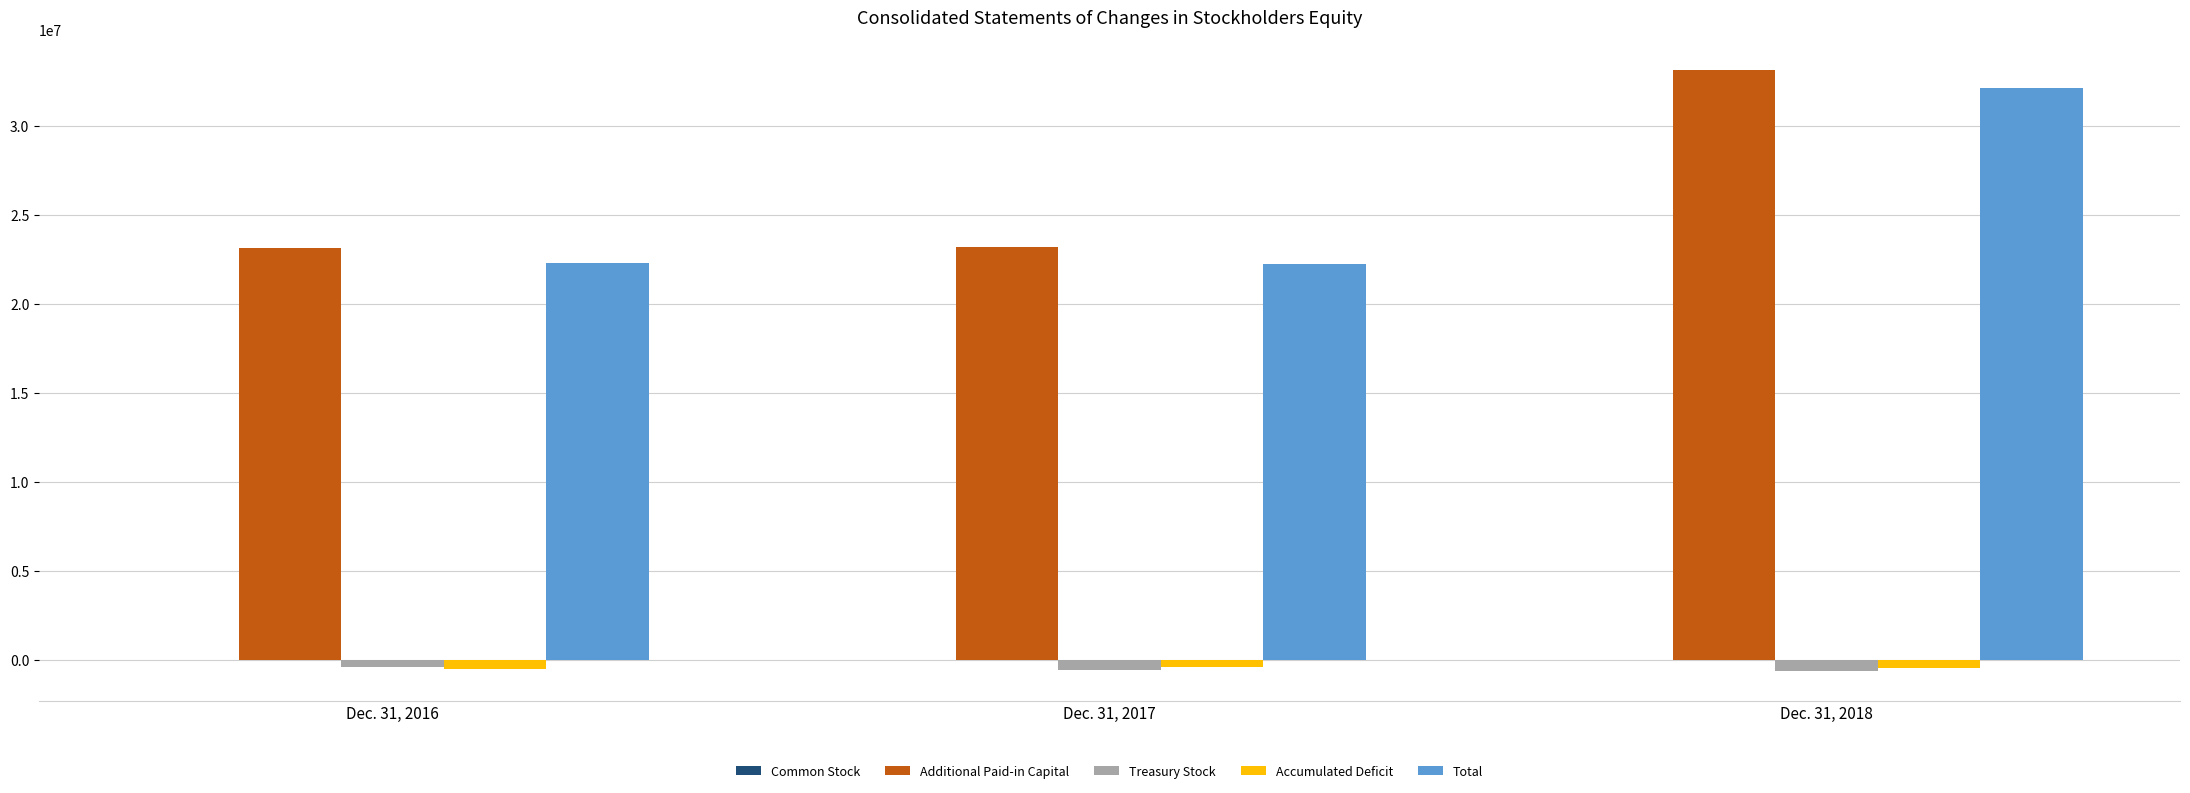

What is the difference between the Additional Paid-in Capital values at Dec. 31, 2018 and Dec. 31, 2017?

9943025